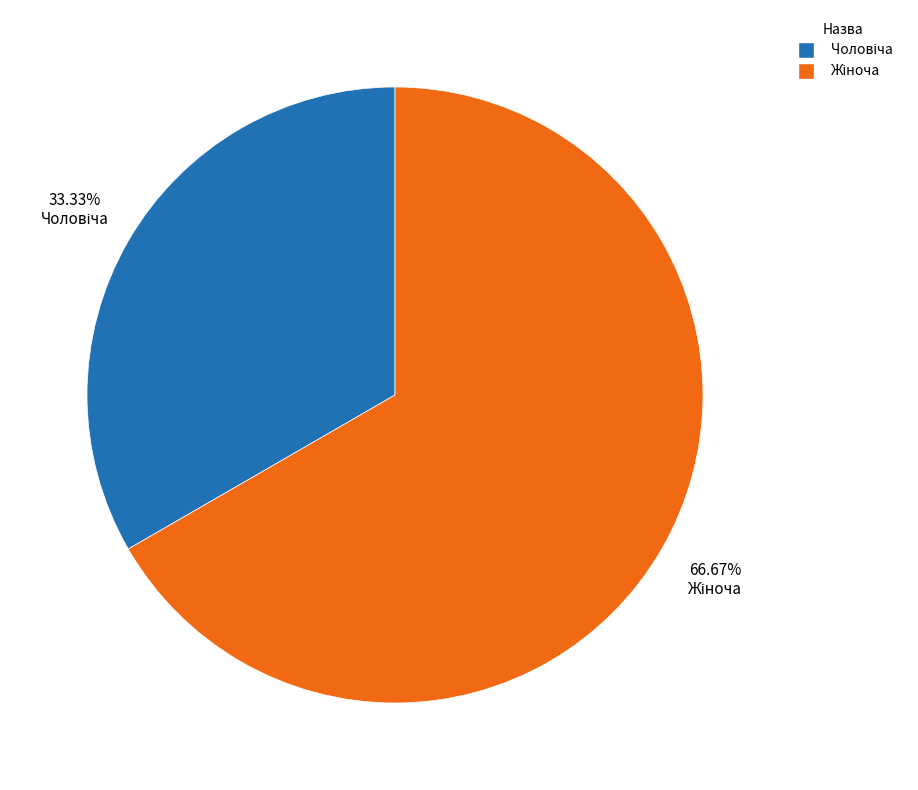

Is there any slice that represents more than half of the pie?

Yes